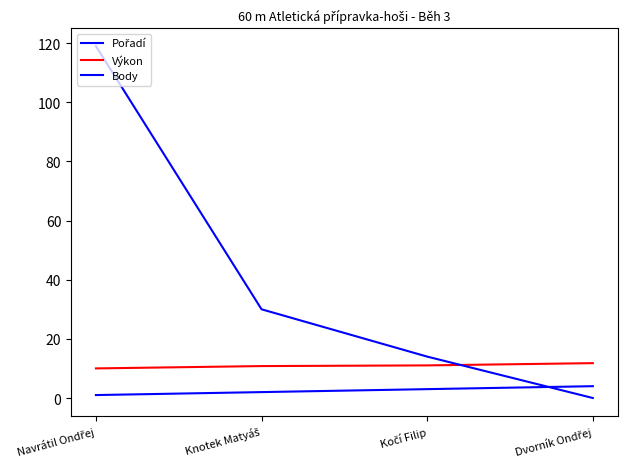

List the labels in order of Body value, largest first.

Navrátil Ondřej, Knotek Matyáš, Kočí Filip, Dvorník Ondřej